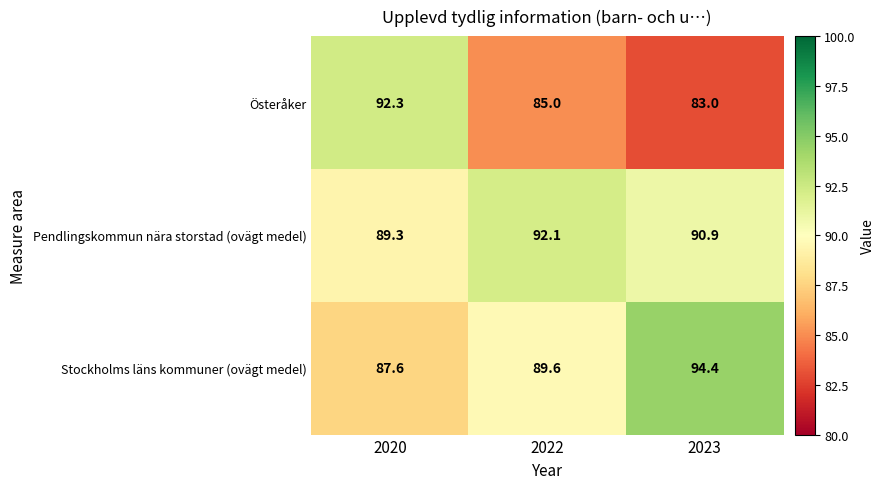

What is the total value across all series at 2022?

266.7